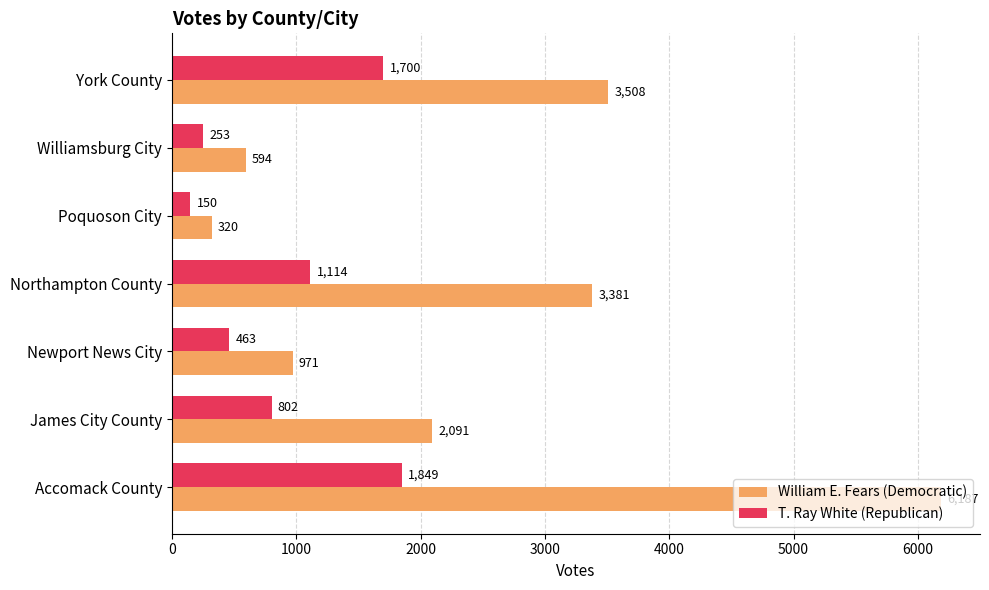

How many data points in William E. Fears (Democratic) are less than 2091?

3